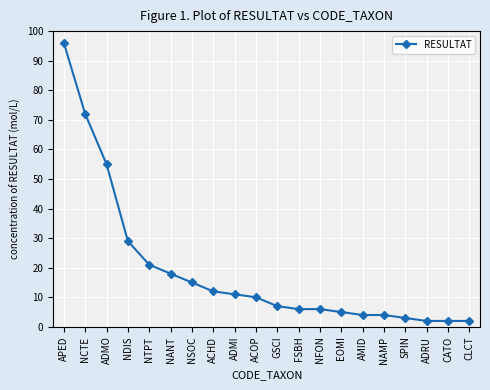

Which label corresponds to the largest value in the chart?

APED